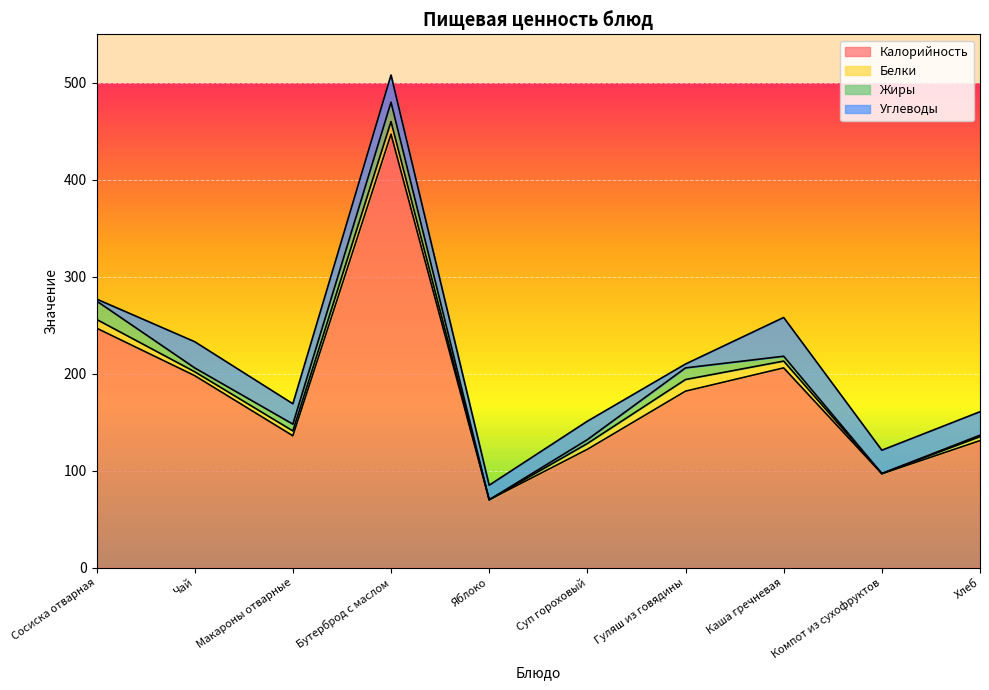

What is the value of the Белки point at the 7th from the left?

12.0